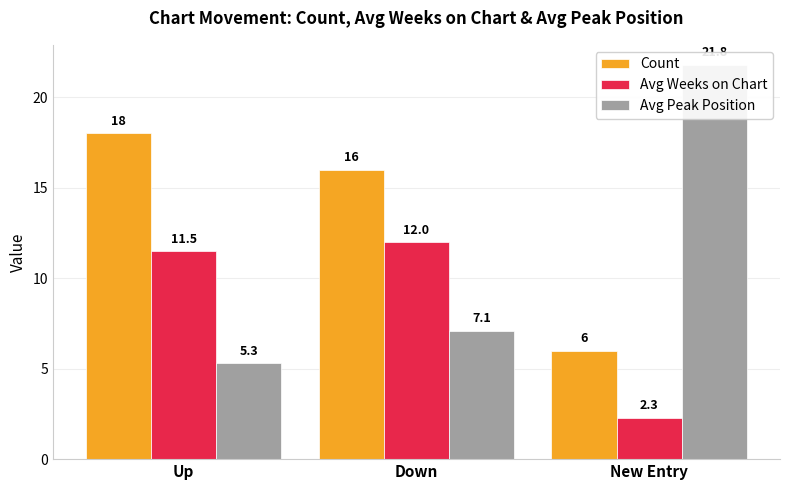

What are all the series names shown in the legend?

Count, Avg Weeks on Chart, Avg Peak Position